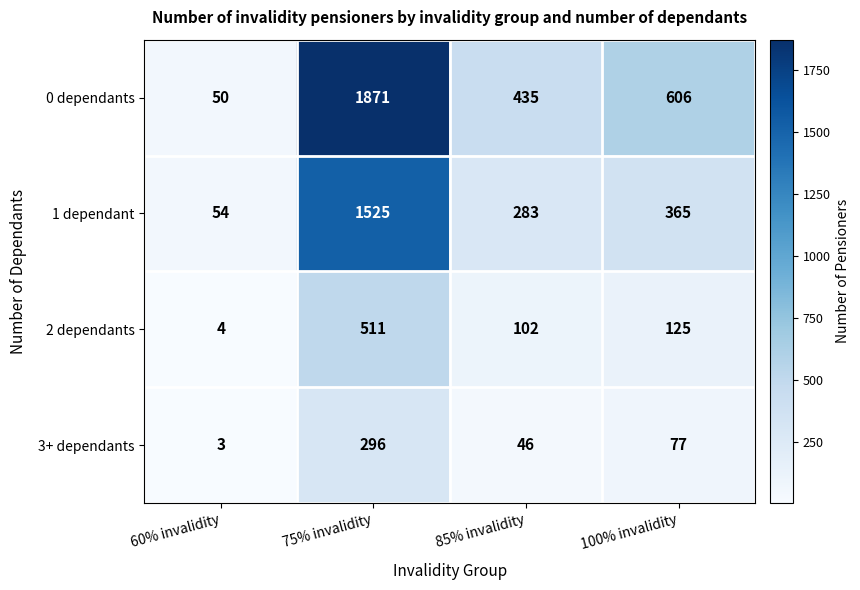

Reading left to right, what are all the values shown in this chart?

0 dependants: 50	1871	435	606
1 dependant: 54	1525	283	365
2 dependants: 4	511	102	125
3+ dependants: 3	296	46	77